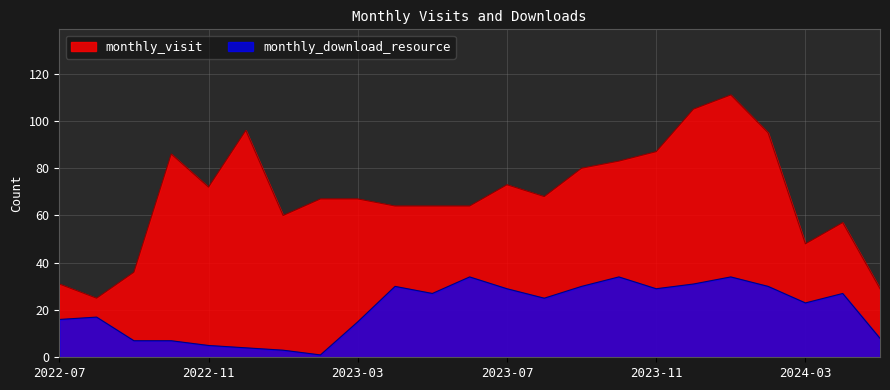

Is it true that monthly_visit equals 22 at 2023-11?

False